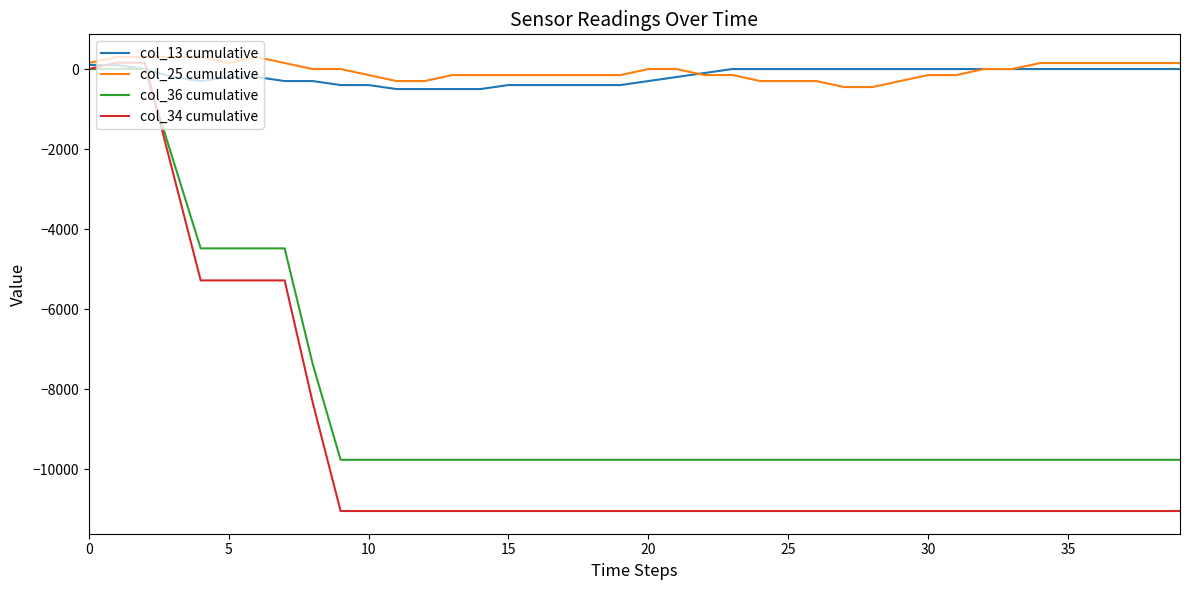

What is the maximum value shown in the chart?

300.0